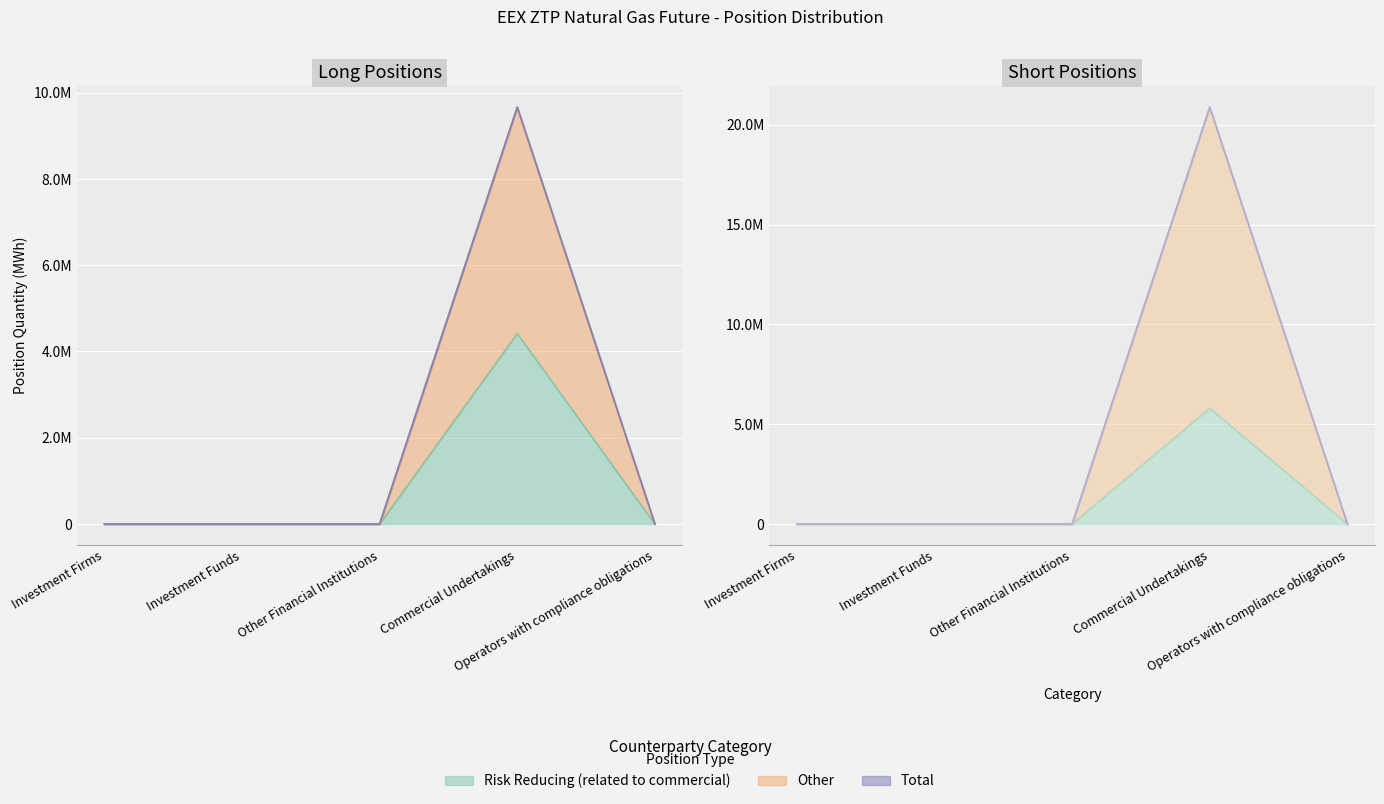

Is it true that Short_total equals 0.0 at Investment Funds?

True